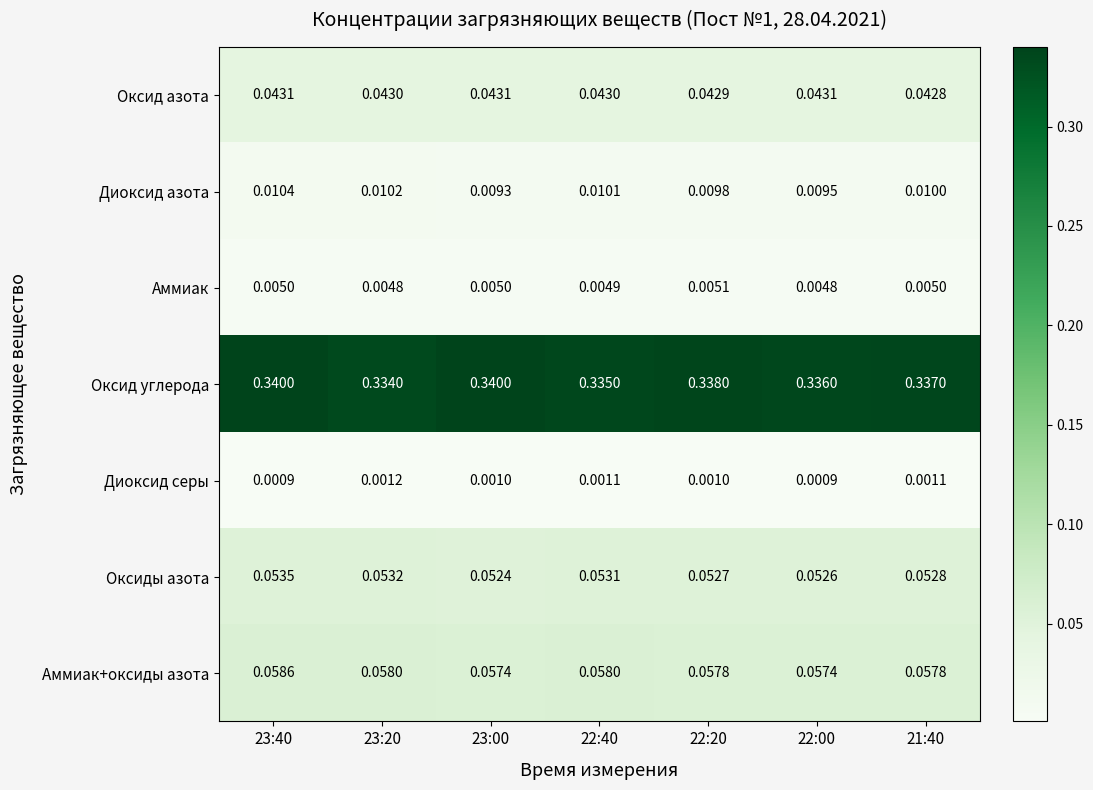

Which series has the largest range (max minus min)?

Оксид углерода